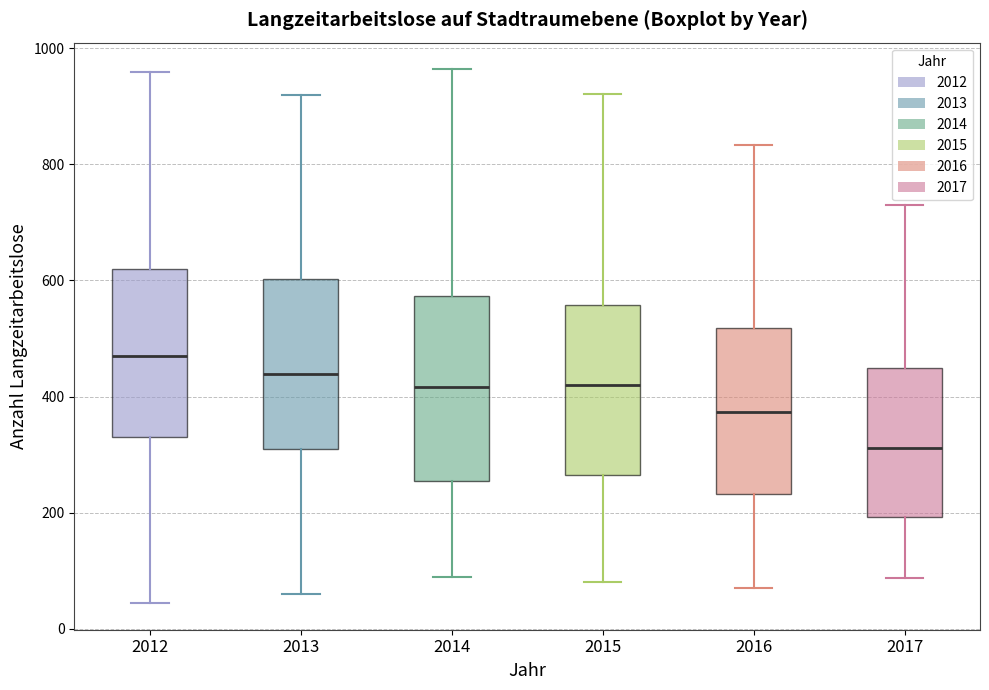

Reading left to right, transcribe this box plot: for each box, give where its median line is, the range the box spans, and where its two whiskers end, as read against the y-axis. The values are not printed on the chart, so give them approximately, as read against the axis.

2012: median 480, box 340 to 620, whiskers 40 to 960
2013: median 440, box 300 to 600, whiskers 60 to 920
2014: median 420, box 260 to 580, whiskers 80 to 960
2015: median 420, box 260 to 560, whiskers 80 to 920
2016: median 380, box 240 to 520, whiskers 80 to 840
2017: median 320, box 200 to 460, whiskers 80 to 740